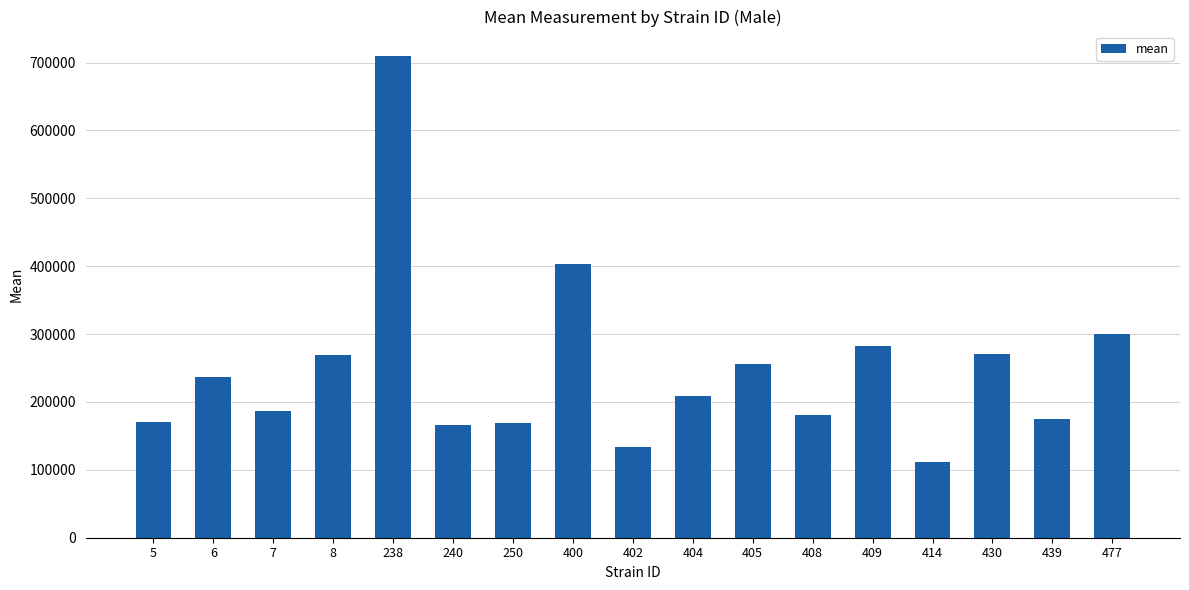

What is the ratio of the value at 405 to the value at 408?

1.4